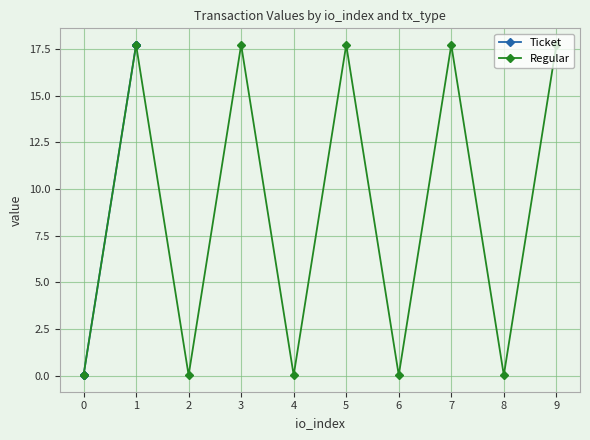

What is the sum of the Regular values at 1 and 5?

35.4